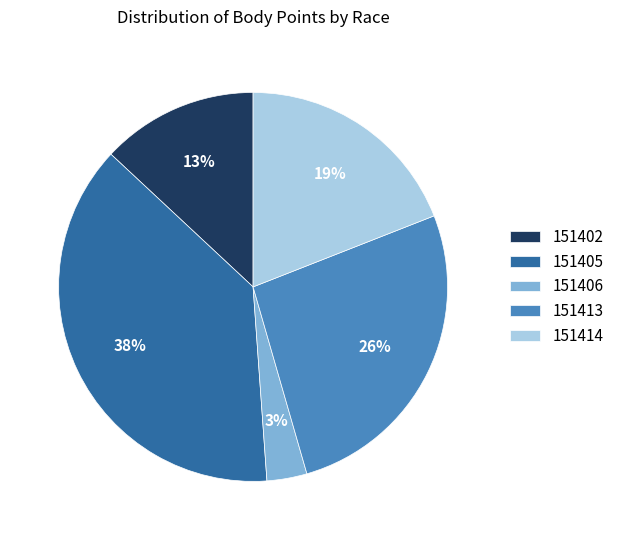

Rank the categories by value from lowest to highest.

151406, 151402, 151414, 151413, 151405